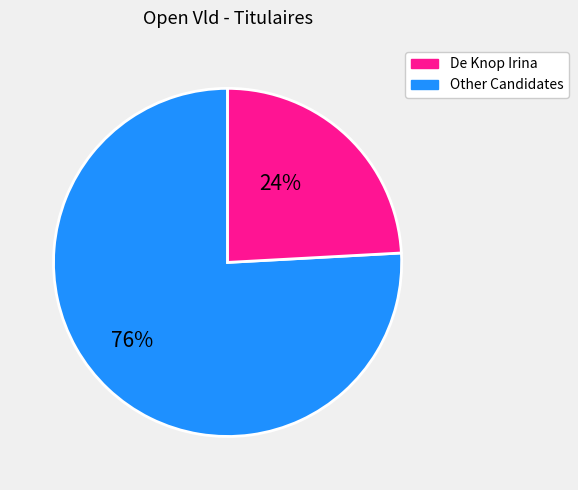

Does any single category account for the majority?

Yes